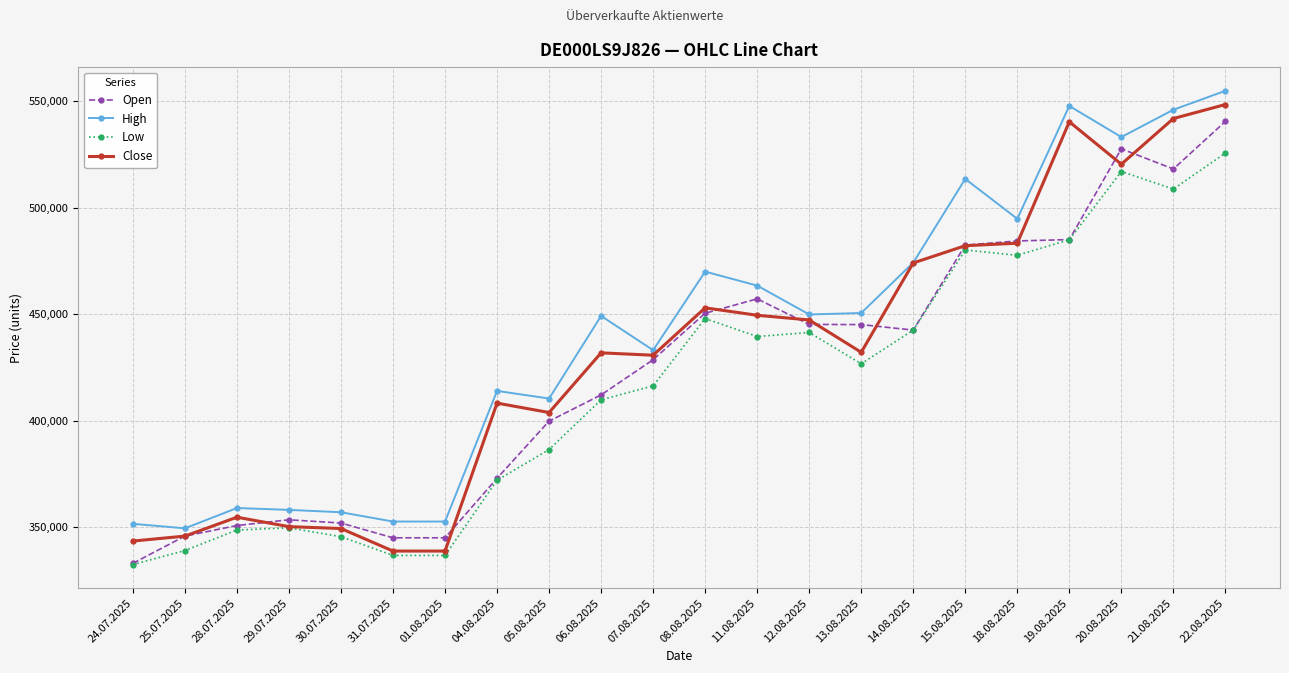

What is the value of the Open point at the 19th from the left?

485021